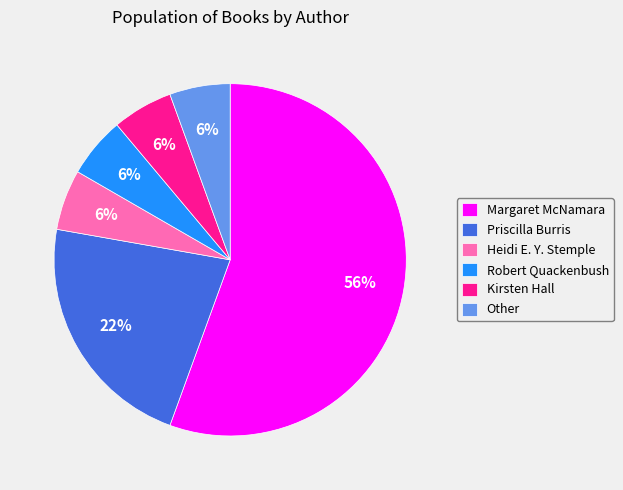

Which slice is the largest?

Margaret McNamara